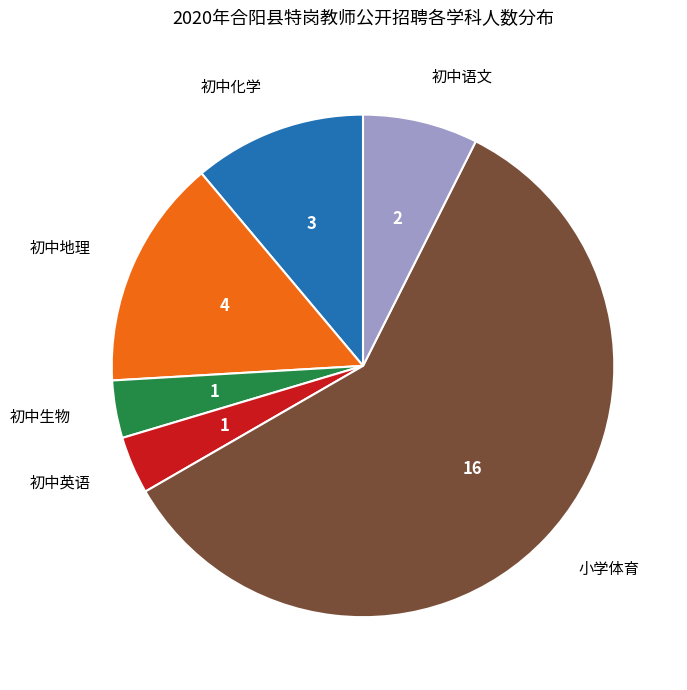

Is it true that 初中生物 is 13% of the pie?

False